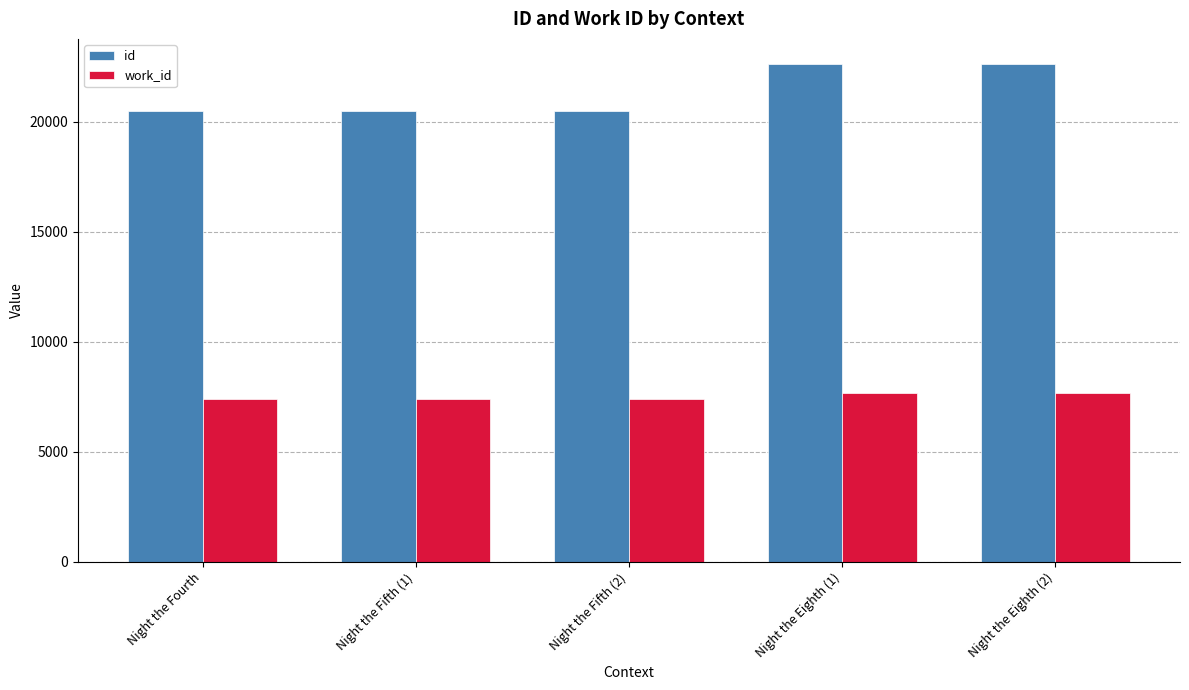

Is the value of work_id at Night the Eighth (2) greater than the value of id at Night the Fifth (1)?

No